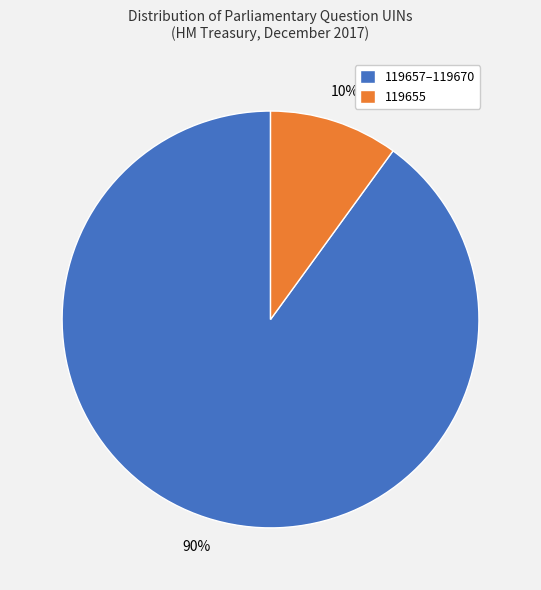

What is the ratio of the value at 119657–119670 to the value at 119655?

9.0